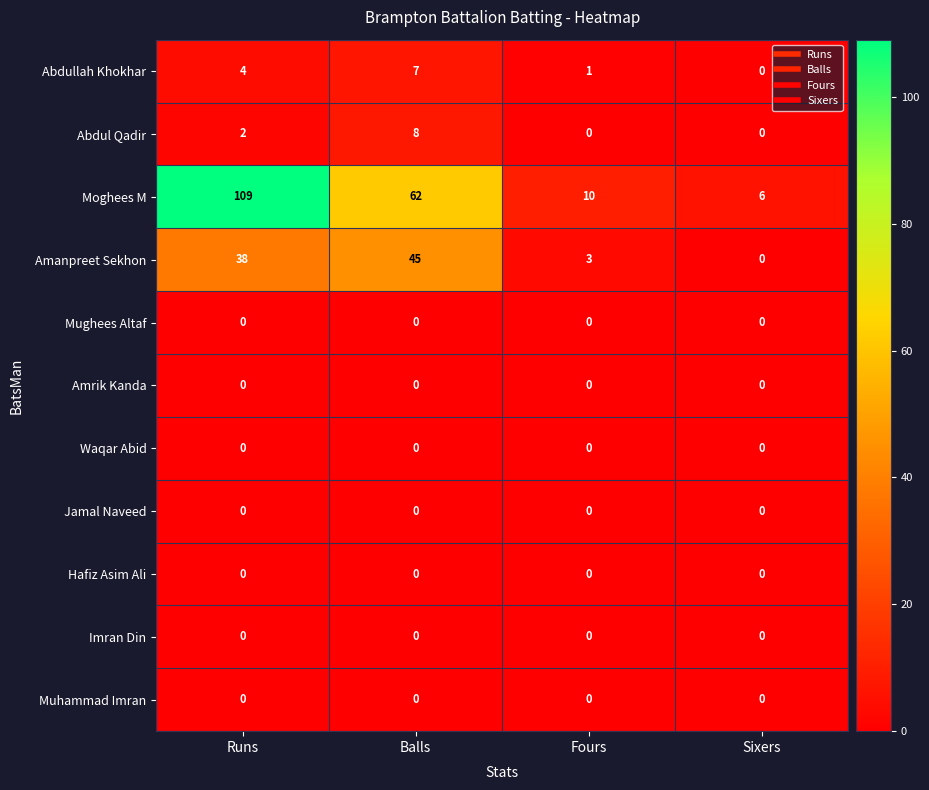

What is the highest value of the Abdullah Khokhar series?

7